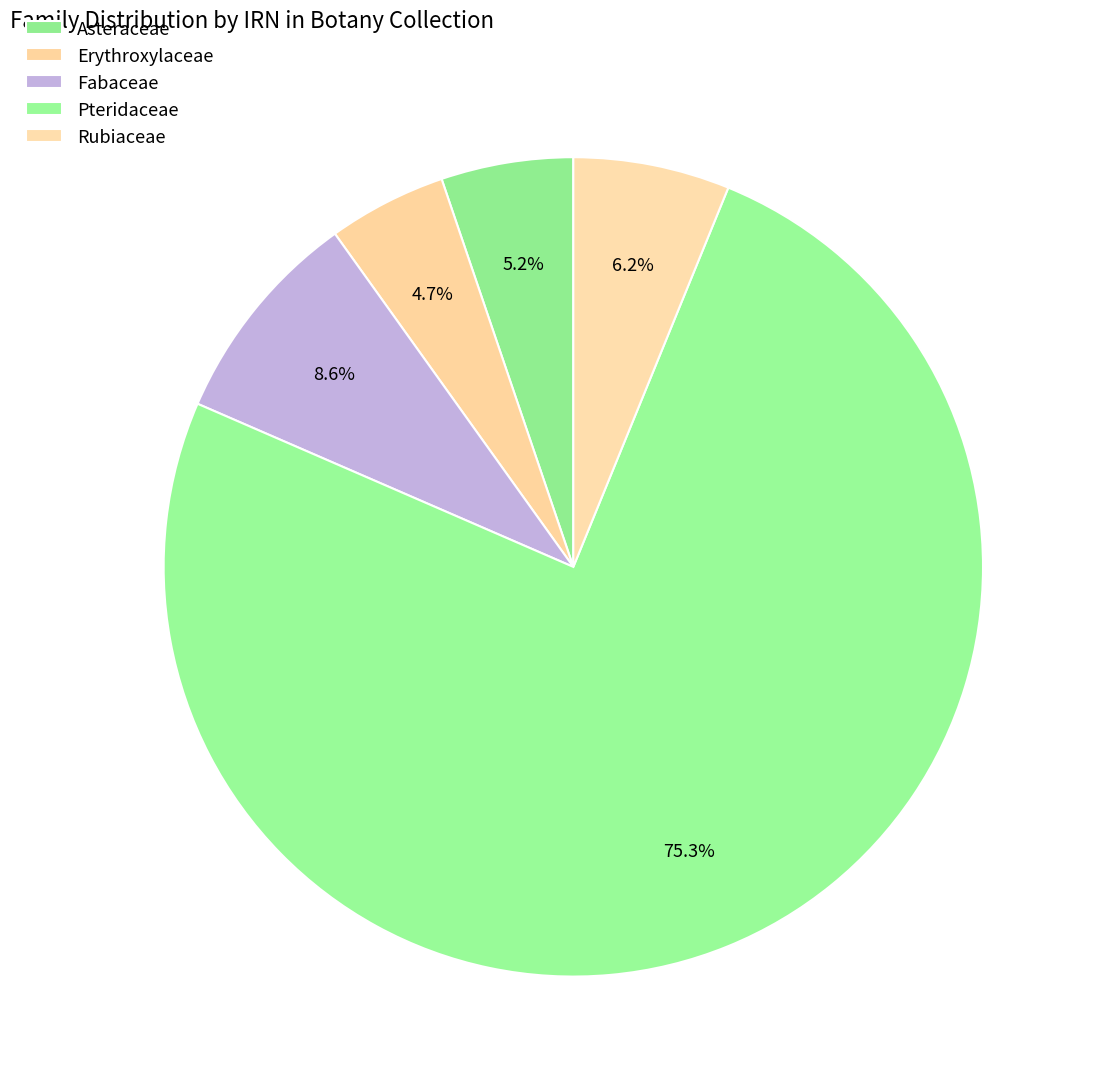

True or false: Rubiaceae accounts for 15% of the total.

False